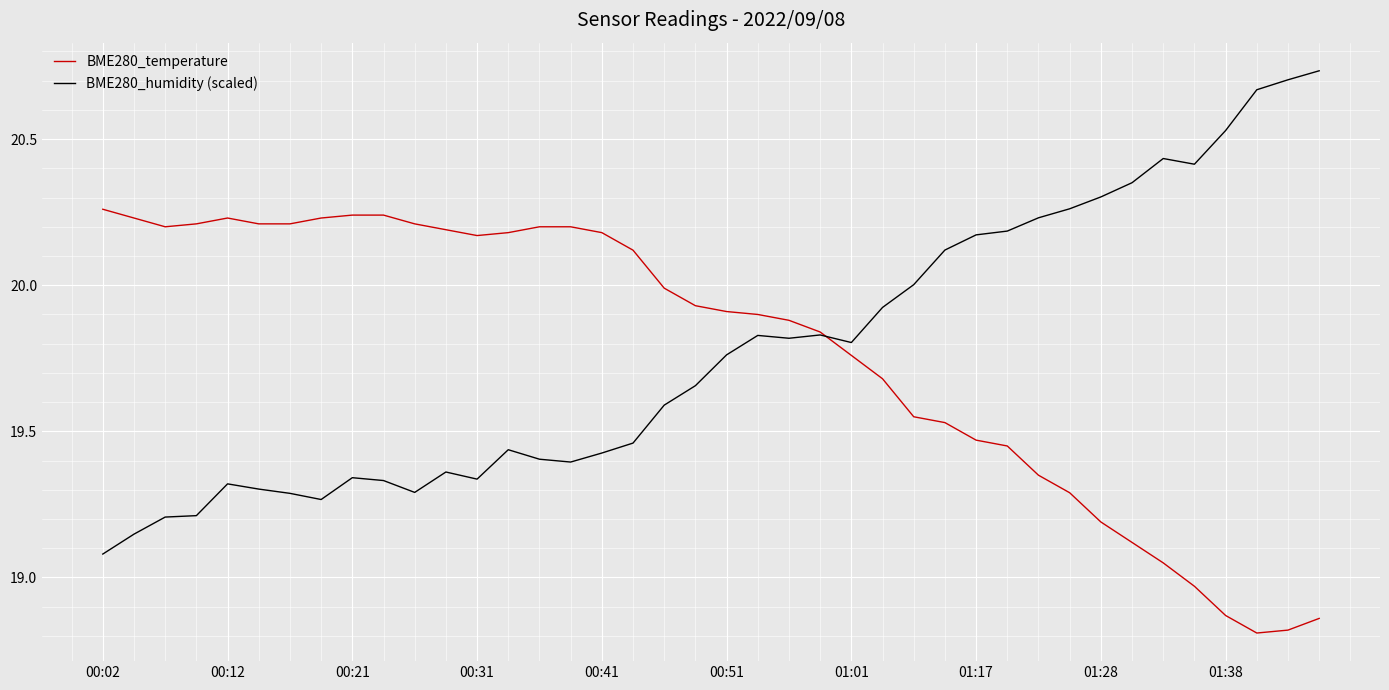

Which series has the largest range (max minus min)?

BME280_humidity (scaled)